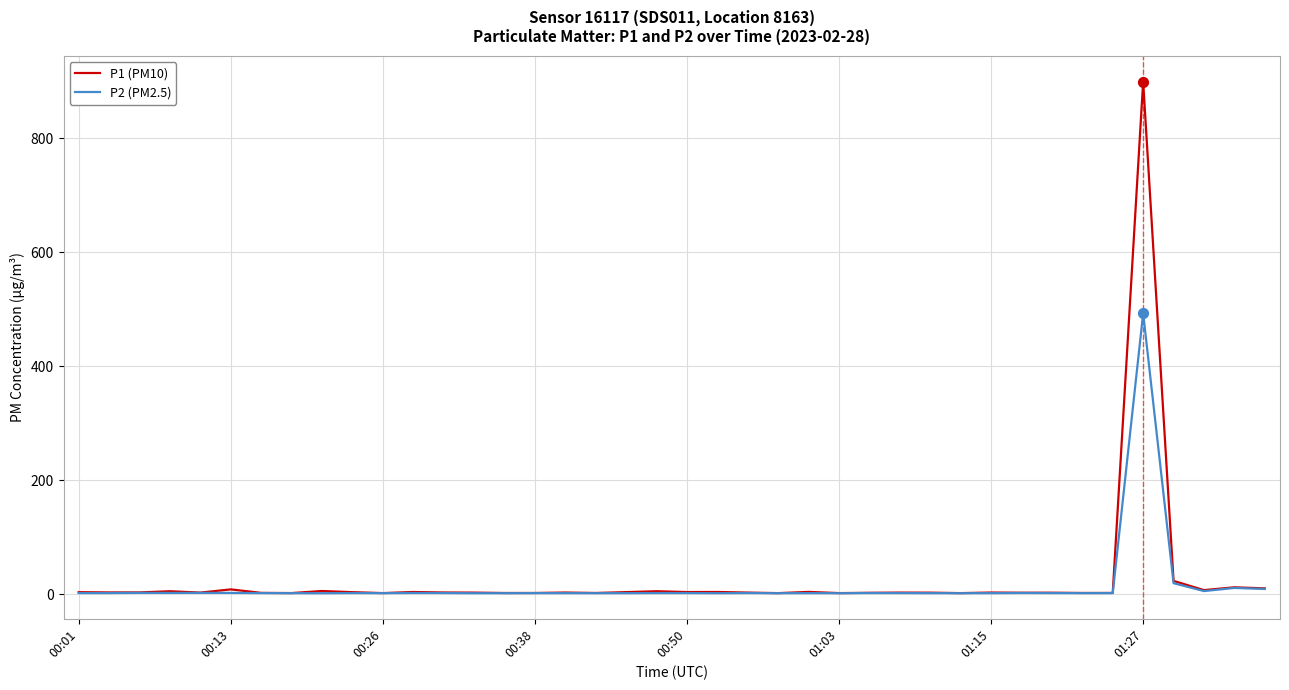

What is the highest value of the P1 (PM10) series?

899.2